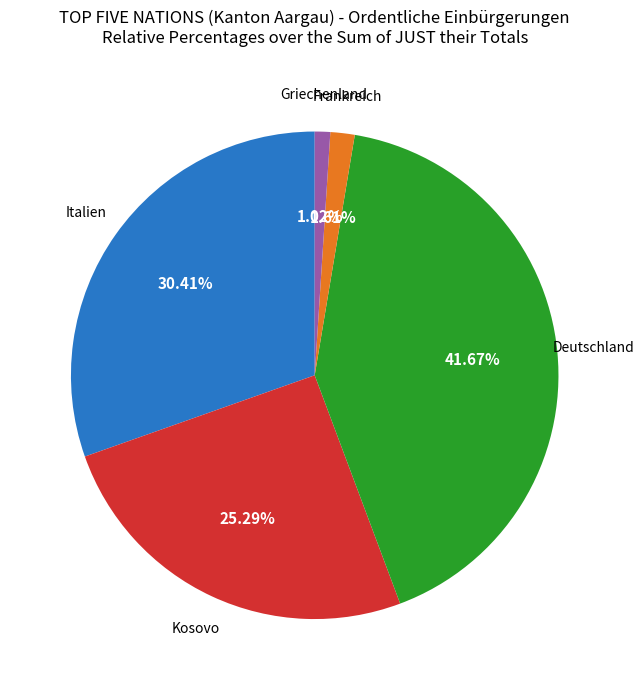

How many segments does this pie chart have?

5